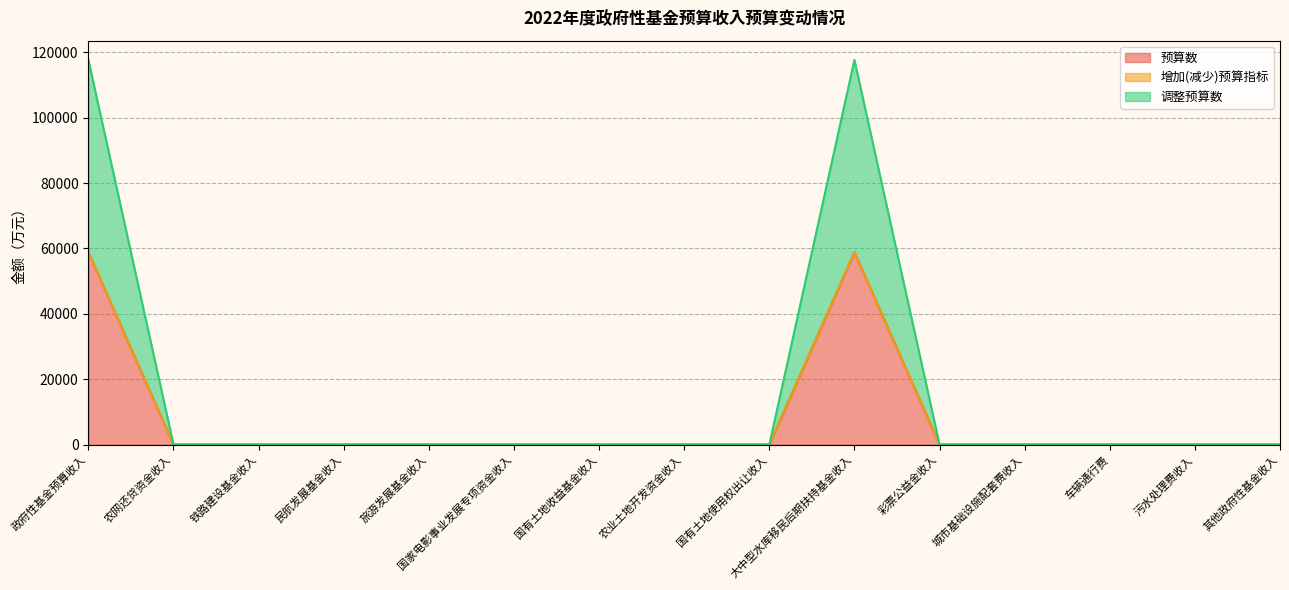

True or false: 预算数 has more than 2 interior local peaks.

False